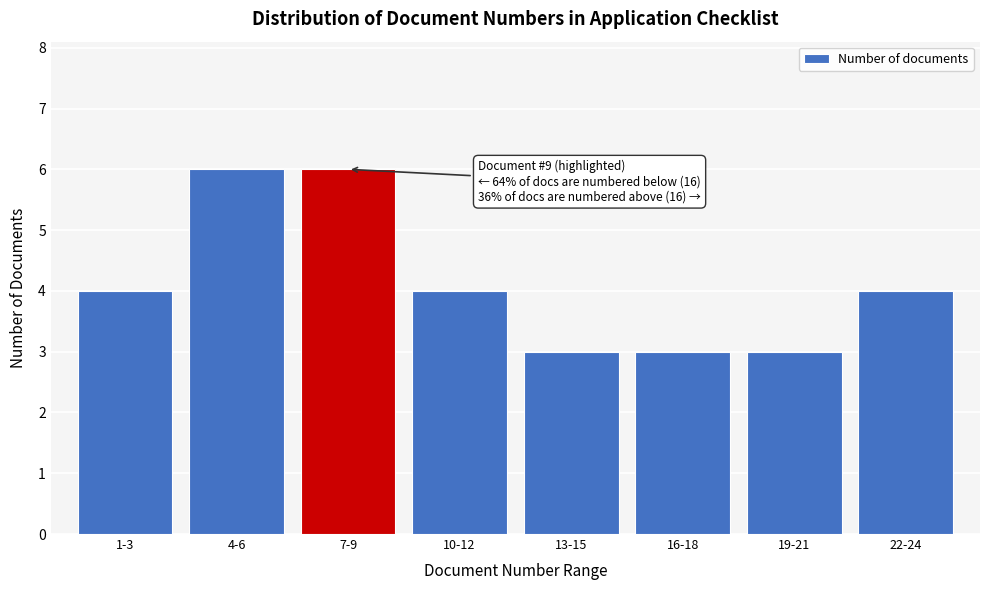

Reading left to right, list all the values displayed in this chart.

4	6	6	4	3	3	3	4